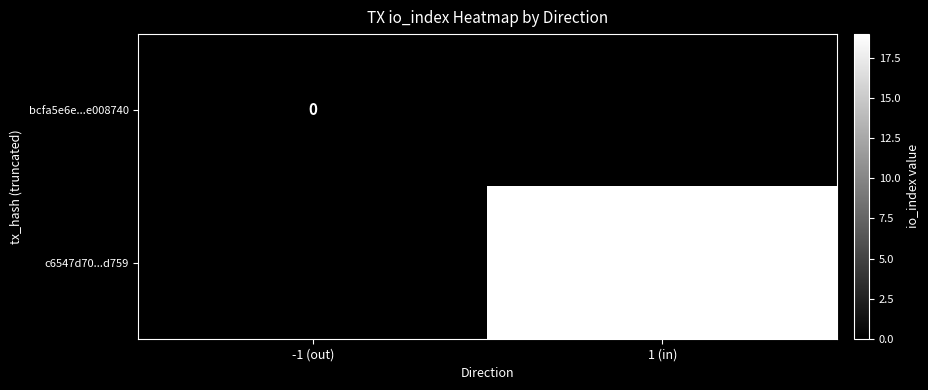

Is it true that c6547d70...d759 equals 13 at 1 (in)?

False